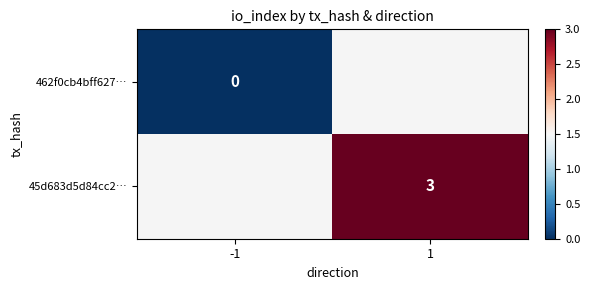

True or false: 45d683d5d84cc2… has a value of 2 at 1.

False